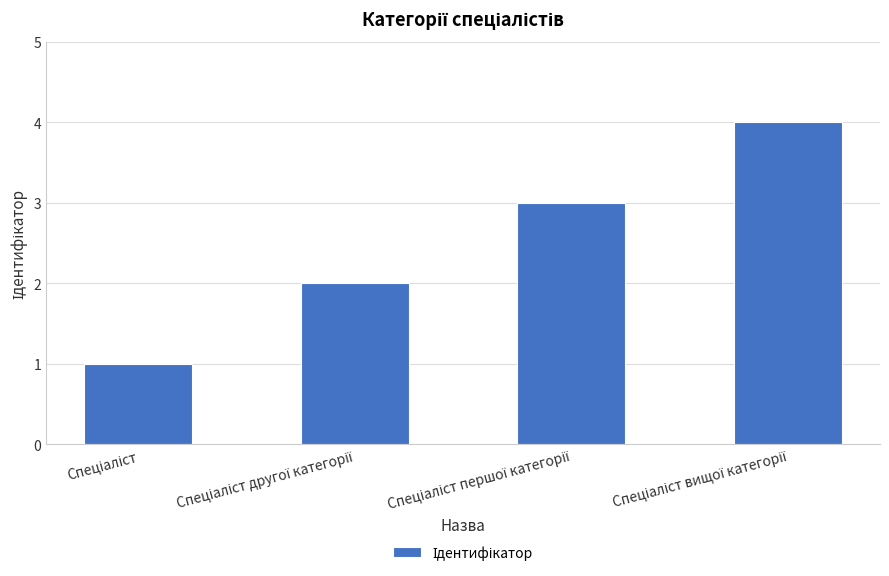

How many bars are there in total?

4